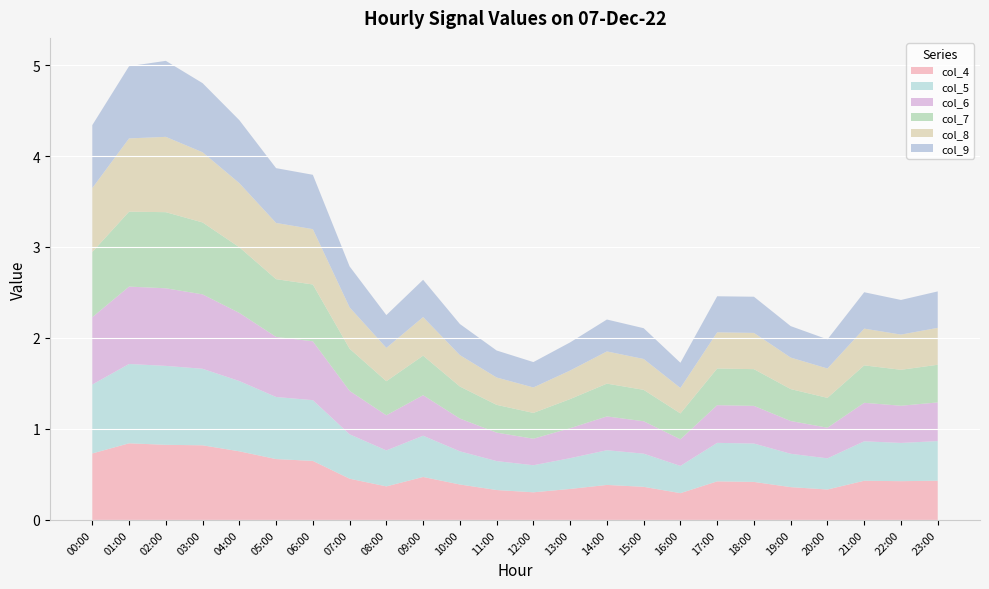

Reading left to right, what are all the values shown in this chart?

col_4: 0.7	0.8	0.8	0.8	0.8	0.7	0.6	0.5	0.4	0.5	0.4	0.3	0.3	0.3	0.4	0.4	0.3	0.4	0.4	0.4	0.3	0.4	0.4	0.4
col_5: 0.8	0.9	0.9	0.8	0.8	0.7	0.7	0.5	0.4	0.5	0.4	0.3	0.3	0.3	0.4	0.4	0.3	0.4	0.4	0.4	0.3	0.4	0.4	0.4
col_6: 0.7	0.9	0.9	0.8	0.7	0.7	0.6	0.5	0.4	0.4	0.4	0.3	0.3	0.3	0.4	0.4	0.3	0.4	0.4	0.4	0.3	0.4	0.4	0.4
col_7: 0.7	0.8	0.8	0.8	0.7	0.6	0.6	0.5	0.4	0.4	0.4	0.3	0.3	0.3	0.4	0.3	0.3	0.4	0.4	0.4	0.3	0.4	0.4	0.4
col_8: 0.7	0.8	0.8	0.8	0.7	0.6	0.6	0.5	0.4	0.4	0.3	0.3	0.3	0.3	0.4	0.3	0.3	0.4	0.4	0.3	0.3	0.4	0.4	0.4
col_9: 0.7	0.8	0.8	0.8	0.7	0.6	0.6	0.5	0.4	0.4	0.3	0.3	0.3	0.3	0.4	0.3	0.3	0.4	0.4	0.3	0.3	0.4	0.4	0.4